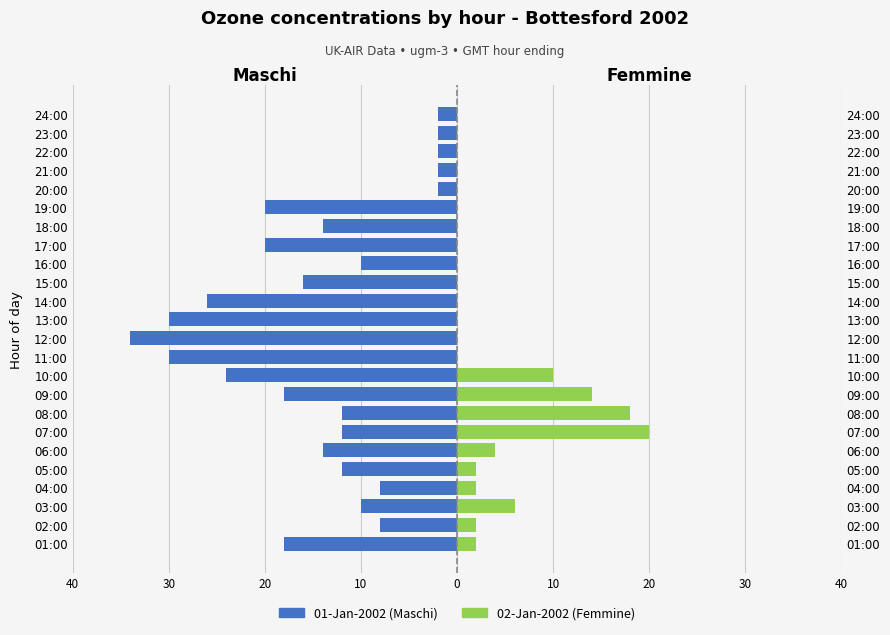

Reading right to left, what are all the values shown in this chart?

Maschi (Ozone 01-Jan): -2	-2	-2	-2	-2	-20	-14	-20	-10	-16	-26	-30	-34	-30	-24	-18	-12	-12	-14	-12	-8	-10	-8	-18
Femmine (Ozone 02-Jan): 0	0	0	0	0	0	0	0	0	0	0	0	0	0	10	14	18	20	4	2	2	6	2	2